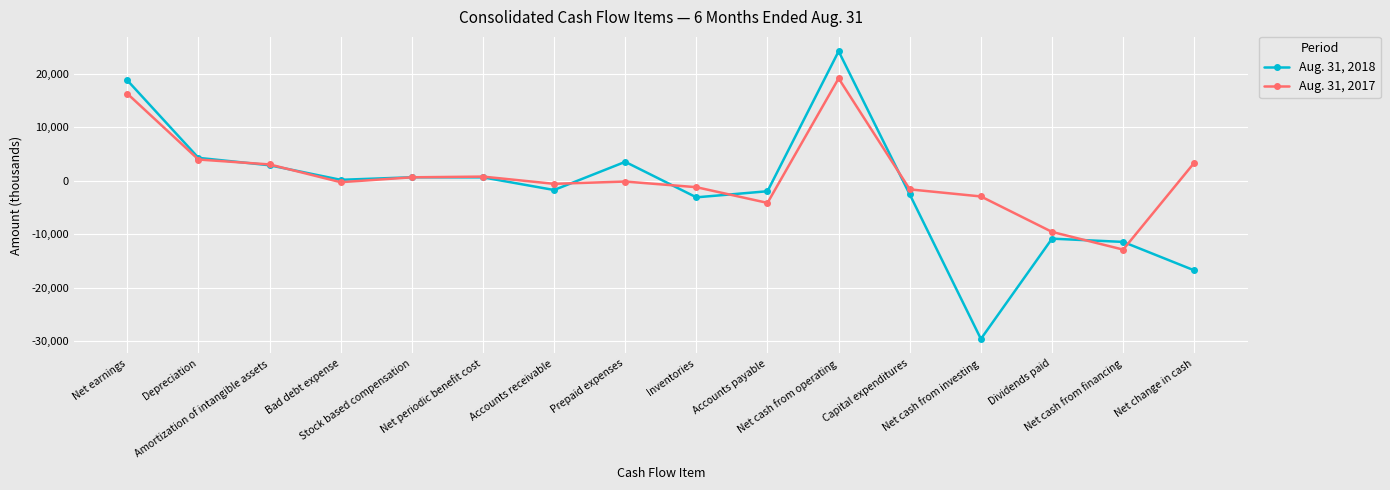

What are all the series names shown in the legend?

Aug. 31, 2018, Aug. 31, 2017